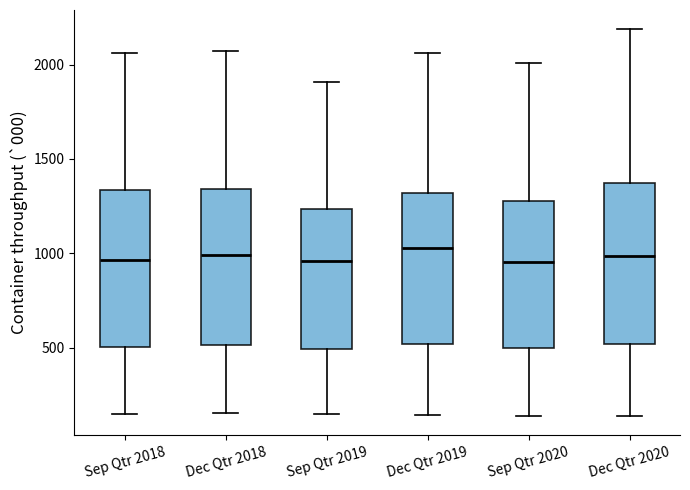

Where is the lower edge of the box for Dec Qtr 2019 on the y-axis? The values are not printed on the chart, so give them approximately, as read against the axis.

500